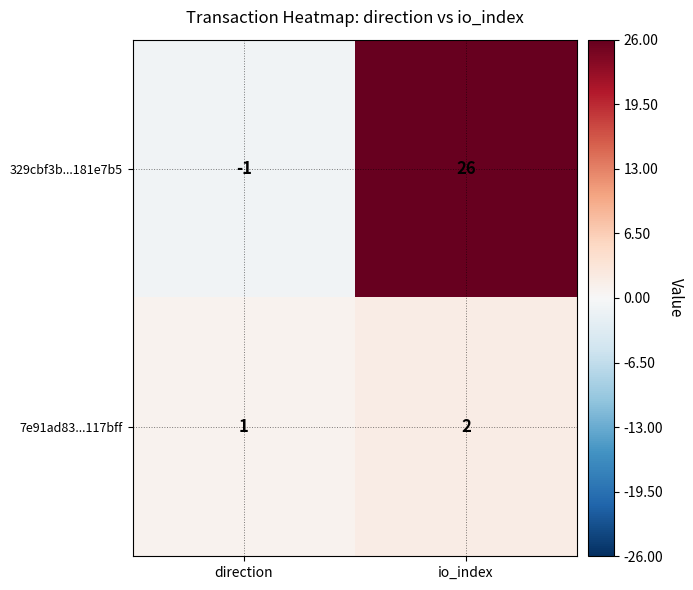

At direction, list the series in order from smallest to largest.

329cbf3b...181e7b5, 7e91ad83...117bff